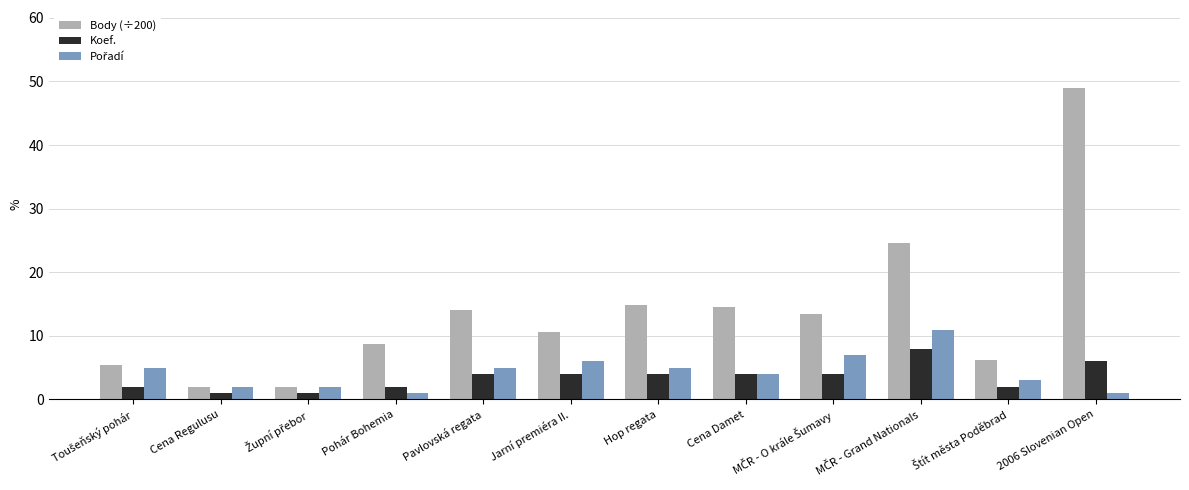

The Body (÷200) series shows 14.6 at Cena Damet. True or false?

True